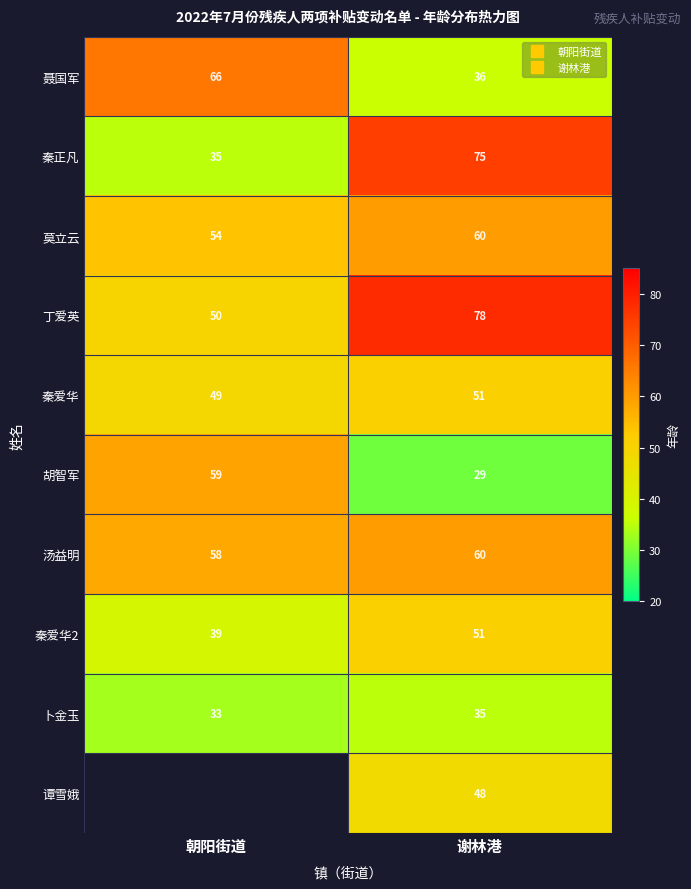

At 谢林港, list the series in order from smallest to largest.

胡智军, 卜金玉, 聂国军, 谭雪娥, 秦爱华, 秦爱华2, 莫立云, 汤益明, 秦正凡, 丁爱英